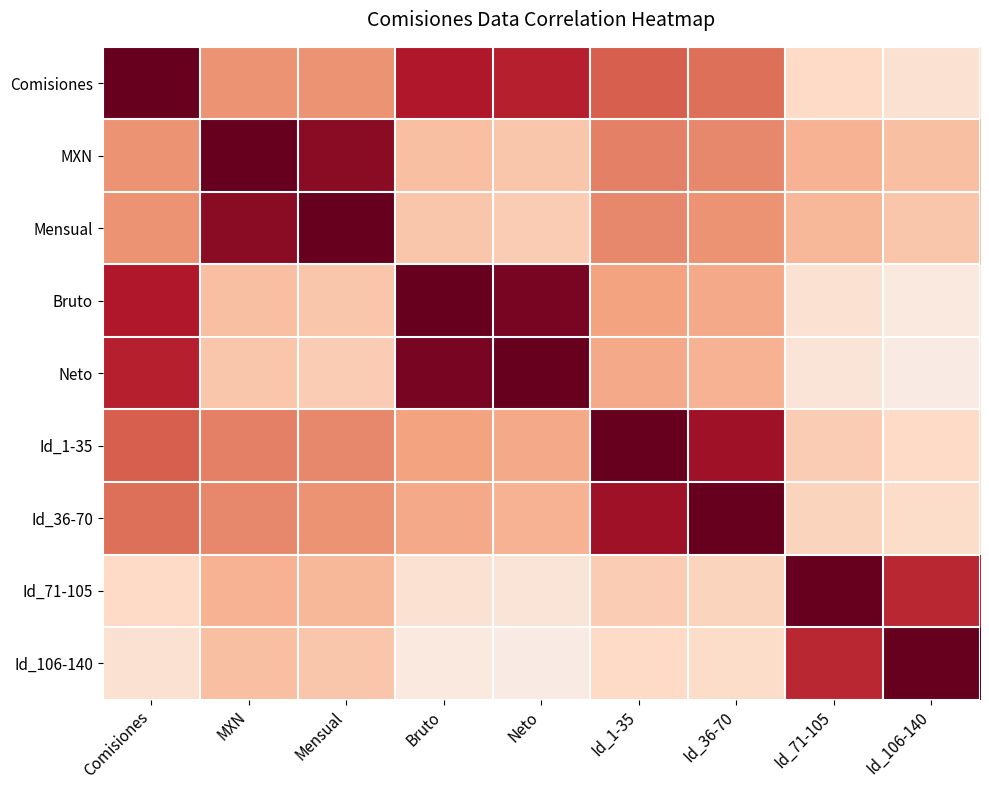

Reading left to right, transcribe all the data shown in this chart.

Comisiones: Comisiones=1.0	MXN=0.5	Mensual=0.5	Bruto=0.8	Neto=0.8	Id_1-35=0.6	Id_36-70=0.6	Id_71-105=0.2	Id_106-140=0.1
MXN: Comisiones=0.5	MXN=1.0	Mensual=0.9	Bruto=0.3	Neto=0.3	Id_1-35=0.5	Id_36-70=0.5	Id_71-105=0.3	Id_106-140=0.3
Mensual: Comisiones=0.5	MXN=0.9	Mensual=1.0	Bruto=0.3	Neto=0.2	Id_1-35=0.5	Id_36-70=0.5	Id_71-105=0.3	Id_106-140=0.3
Bruto: Comisiones=0.8	MXN=0.3	Mensual=0.3	Bruto=1.0	Neto=0.9	Id_1-35=0.4	Id_36-70=0.4	Id_71-105=0.1	Id_106-140=0.1
Neto: Comisiones=0.8	MXN=0.3	Mensual=0.2	Bruto=0.9	Neto=1.0	Id_1-35=0.4	Id_36-70=0.3	Id_71-105=0.1	Id_106-140=0.1
Id_1-35: Comisiones=0.6	MXN=0.5	Mensual=0.5	Bruto=0.4	Neto=0.4	Id_1-35=1.0	Id_36-70=0.8	Id_71-105=0.2	Id_106-140=0.2
Id_36-70: Comisiones=0.6	MXN=0.5	Mensual=0.5	Bruto=0.4	Neto=0.3	Id_1-35=0.8	Id_36-70=1.0	Id_71-105=0.2	Id_106-140=0.2
Id_71-105: Comisiones=0.2	MXN=0.3	Mensual=0.3	Bruto=0.1	Neto=0.1	Id_1-35=0.2	Id_36-70=0.2	Id_71-105=1.0	Id_106-140=0.8
Id_106-140: Comisiones=0.1	MXN=0.3	Mensual=0.3	Bruto=0.1	Neto=0.1	Id_1-35=0.2	Id_36-70=0.2	Id_71-105=0.8	Id_106-140=1.0